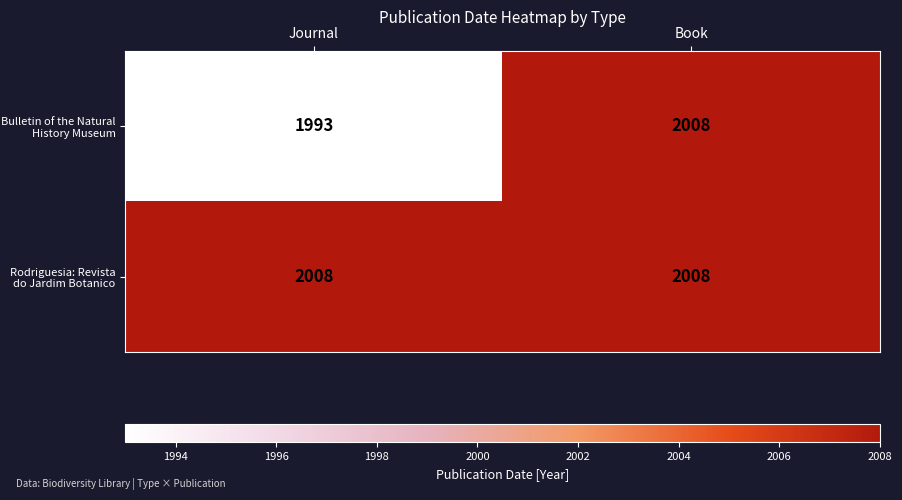

List the series in order of their overall mean, highest first.

Rodriguesia: Revista do Jardim Botanico, Bulletin of the Natural History Museum